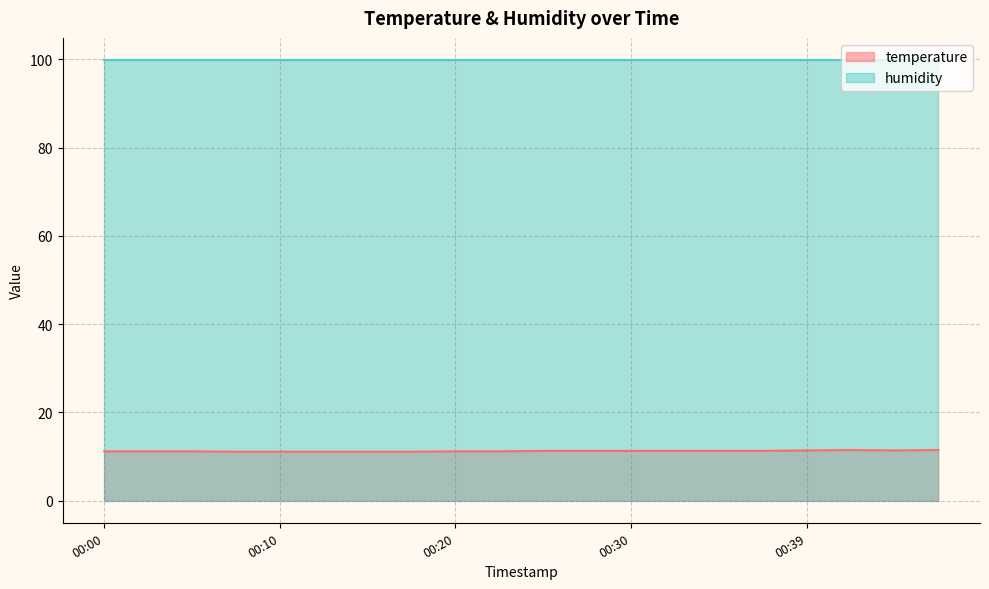

Is it true that the value at 00:27 is 17.8?

False